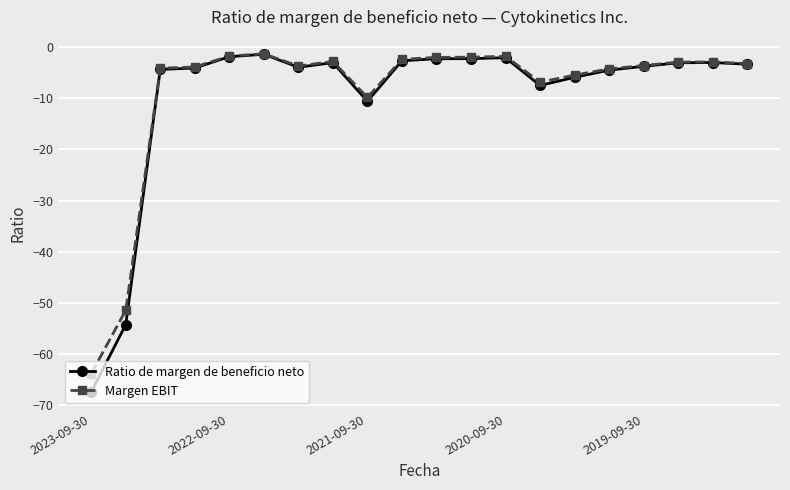

What is the difference between the maximum and minimum values in the Ratio de margen de beneficio neto series?

66.0